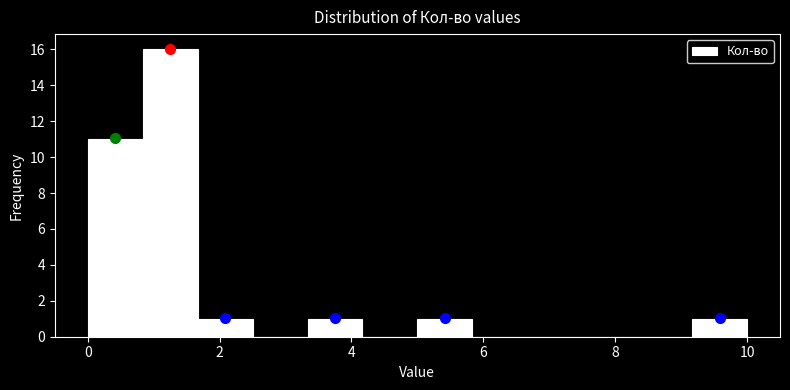

Reading left to right, list every bar in this chart as the range it spans on the x-axis followed by its height. Neither the bar edges nor the heights are printed on the chart, so give them approximately, as read against the axes.

0.0 to 0.8: 11
0.8 to 1.6: 16
1.6 to 2.6: 1
2.6 to 3.4: 0
3.4 to 4.2: 1
4.2 to 5.0: 0
5.0 to 5.8: 1
5.8 to 6.6: 0
6.6 to 7.6: 0
7.6 to 8.4: 0
8.4 to 9.2: 0
9.2 to 10.0: 1